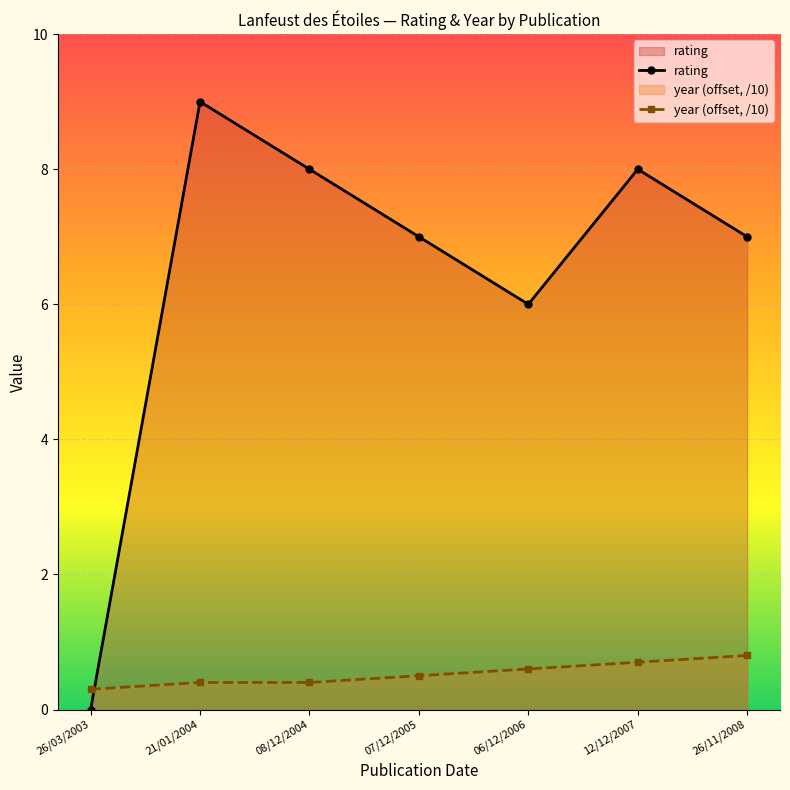

How many data points does each series have?

7